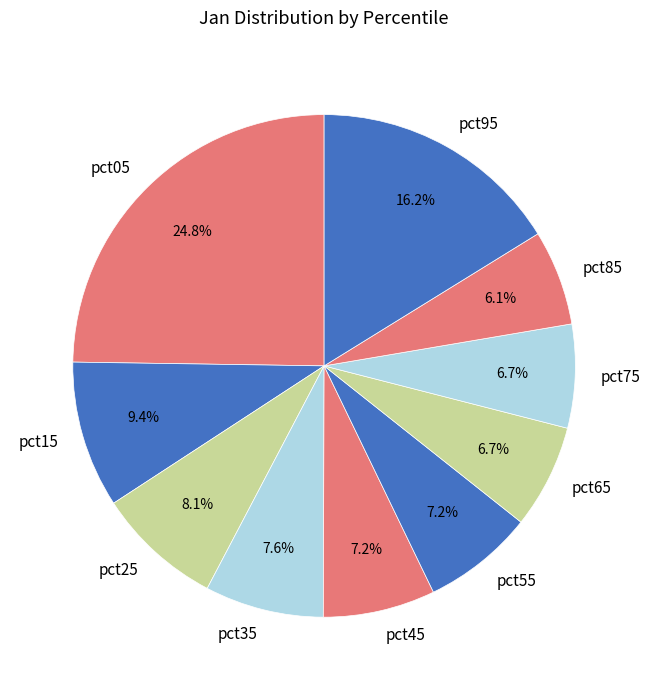

Approximately how many times larger is the value at pct05 compared to pct95?

1.5